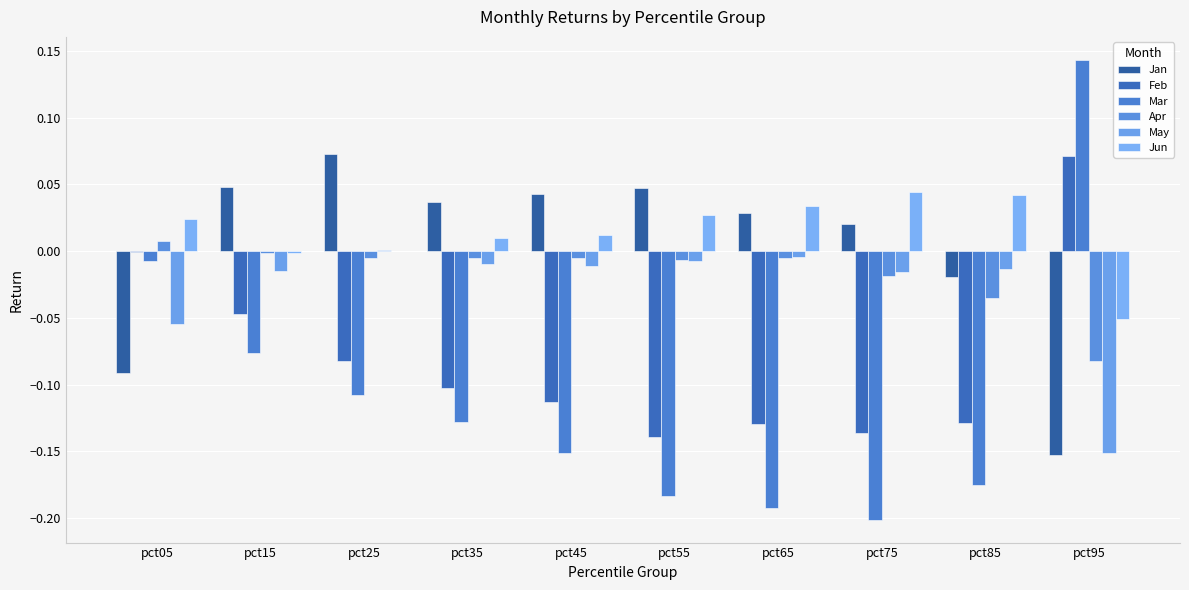

Count the number of categories in the chart.

10